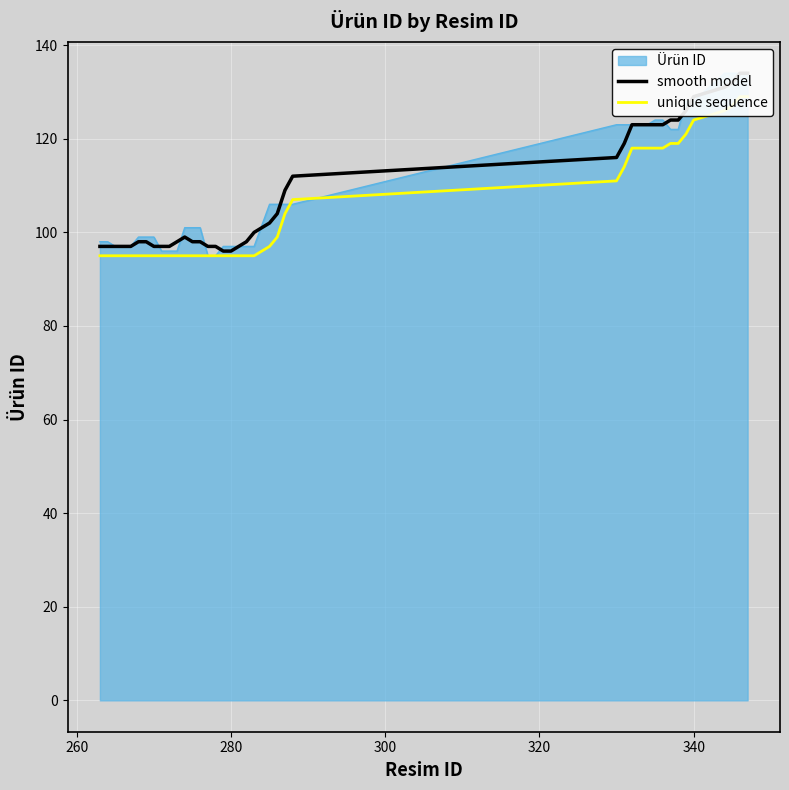

At how many categories does at least one series exceed 111?

16